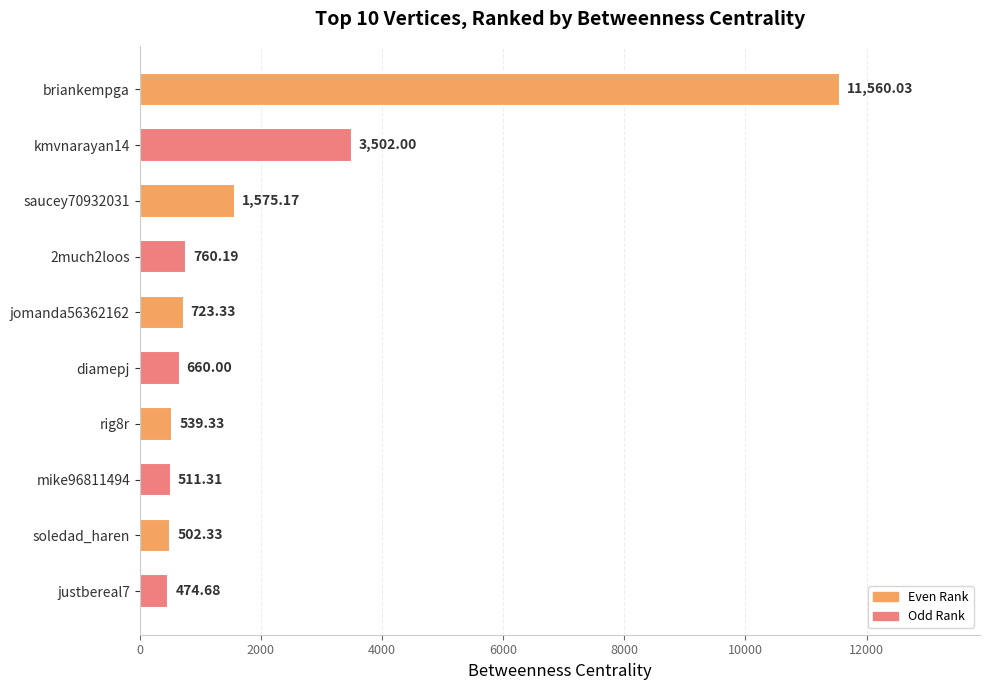

What is the change in value from jomanda56362162 to mike96811494?

-212.0